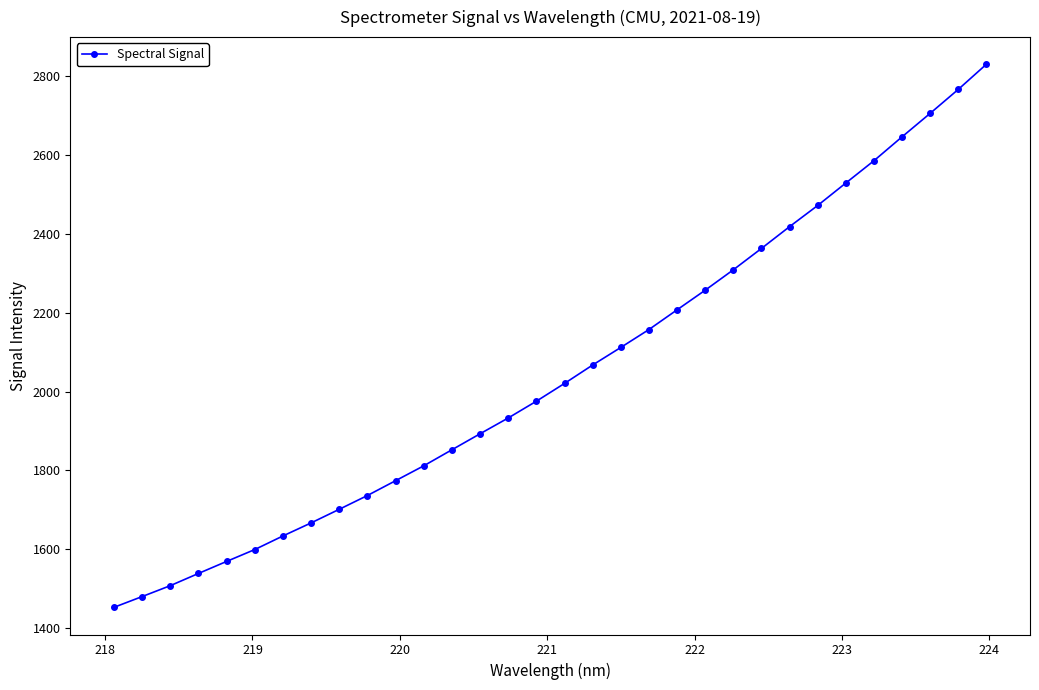

What is the difference between the maximum and minimum values?

1376.7